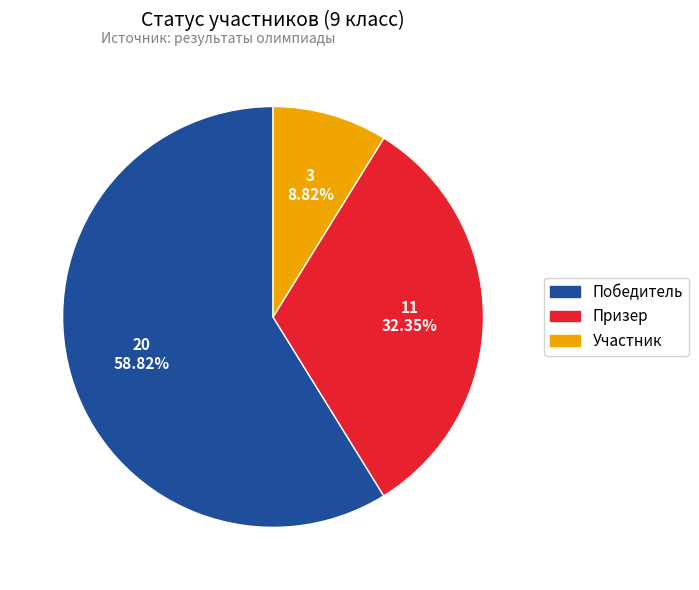

Which category has the biggest portion of the pie?

Победитель